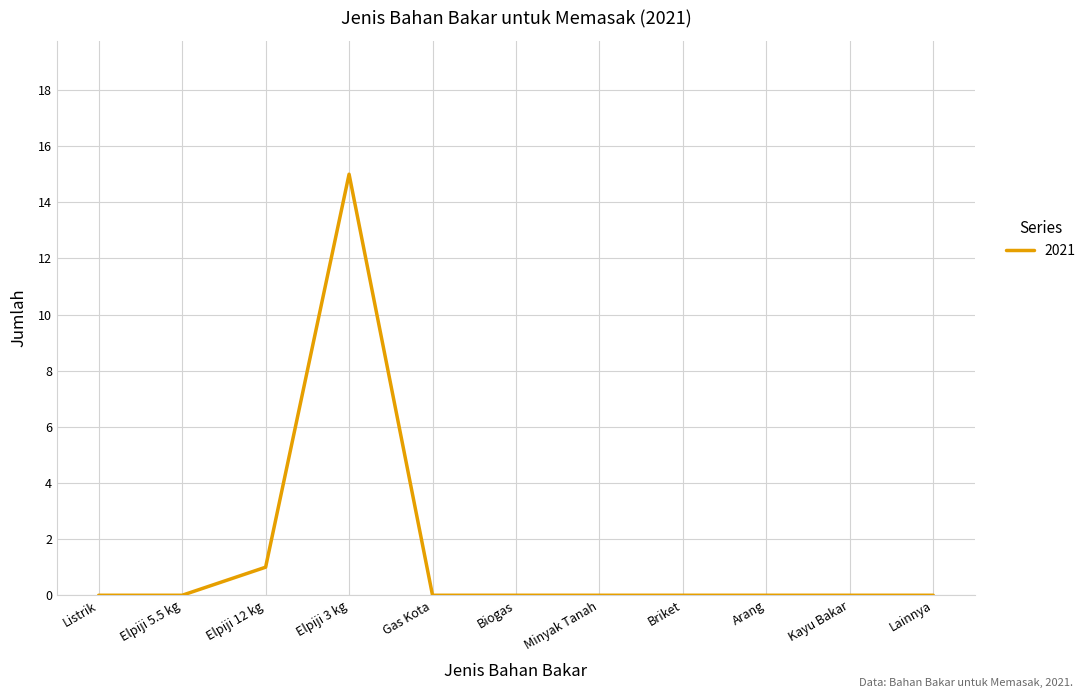

How many lines are shown in the chart?

1